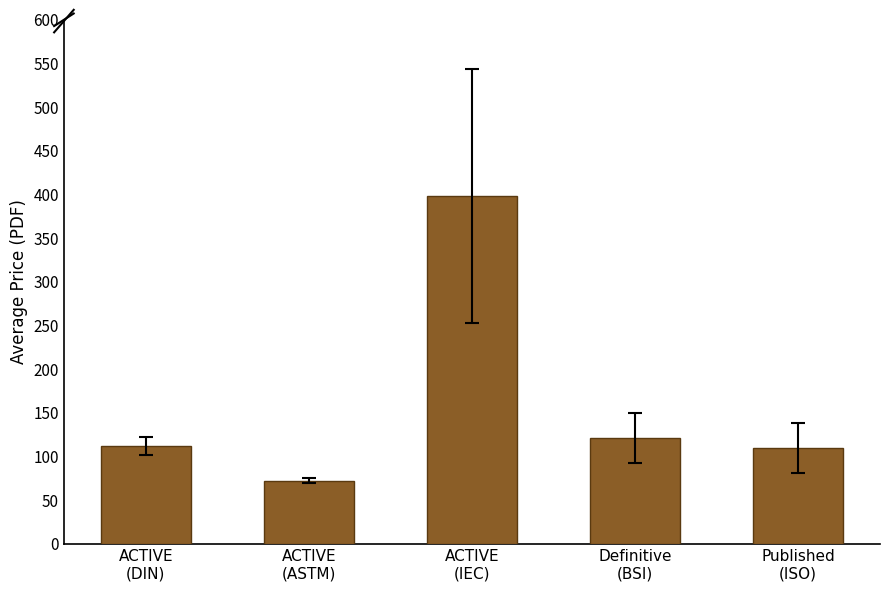

Which label corresponds to the smallest value in the chart?

ACTIVE
(ASTM)